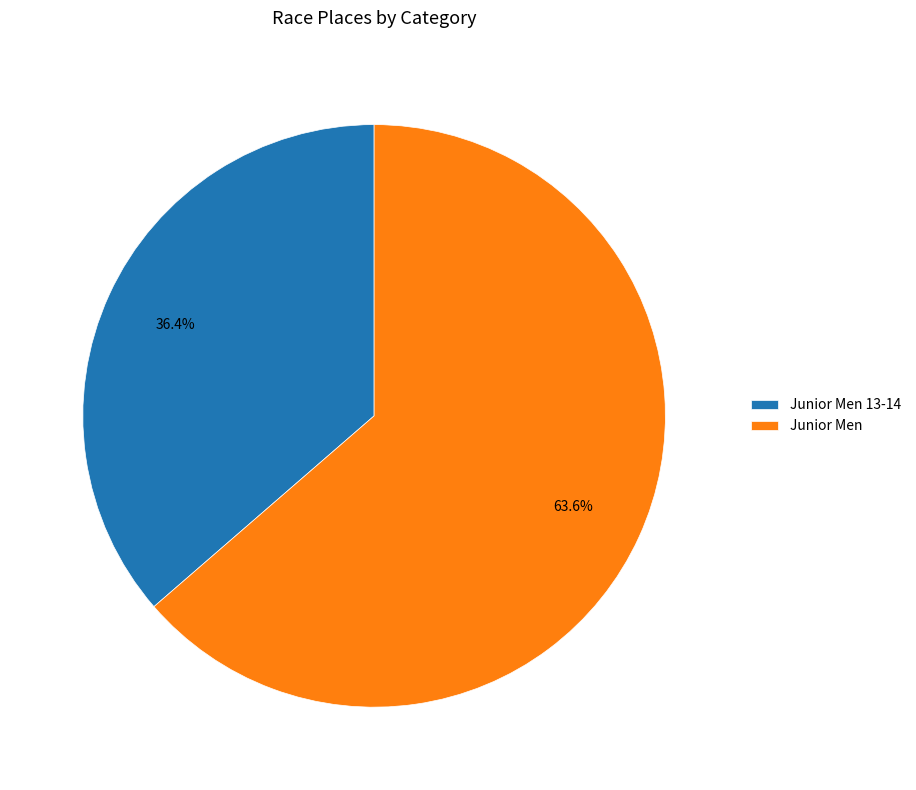

Rank the categories by value from highest to lowest.

Junior Men, Junior Men 13-14